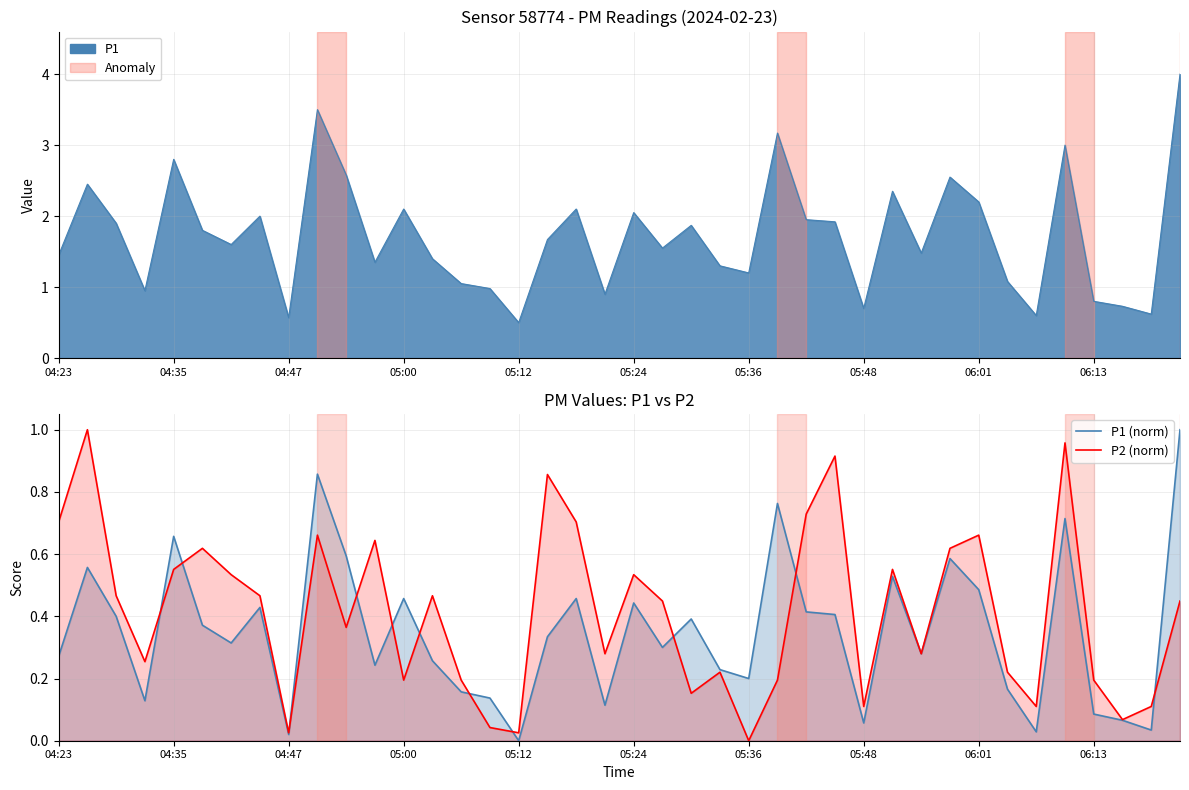

What is the difference between the P2 (norm) values at 32 and 04:35?

0.3